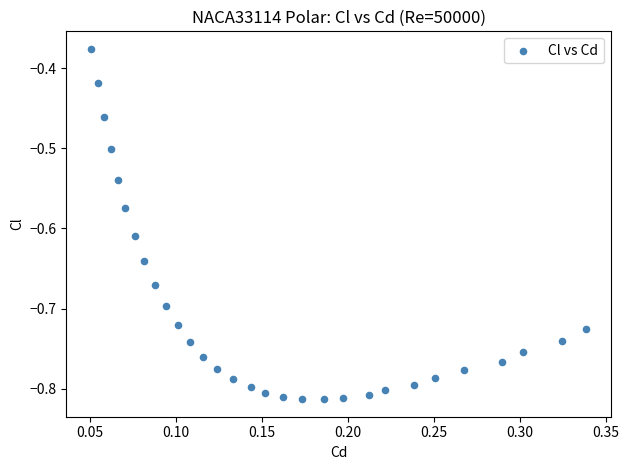

What is the range of X values (max minus min)?

0.3